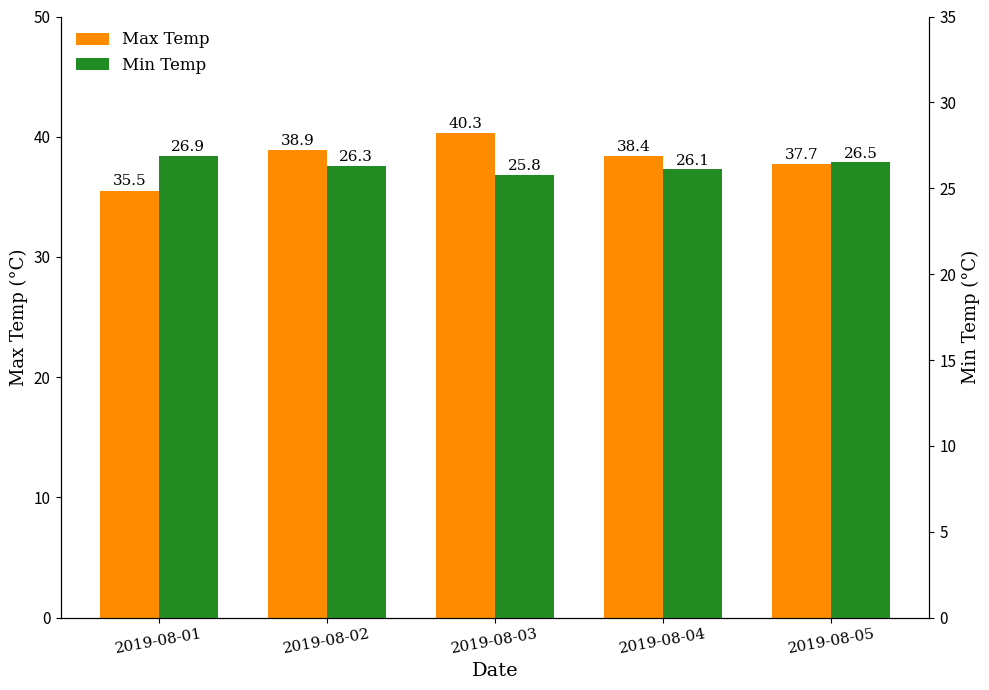

How many data points in Max Temp are less than 38?

2